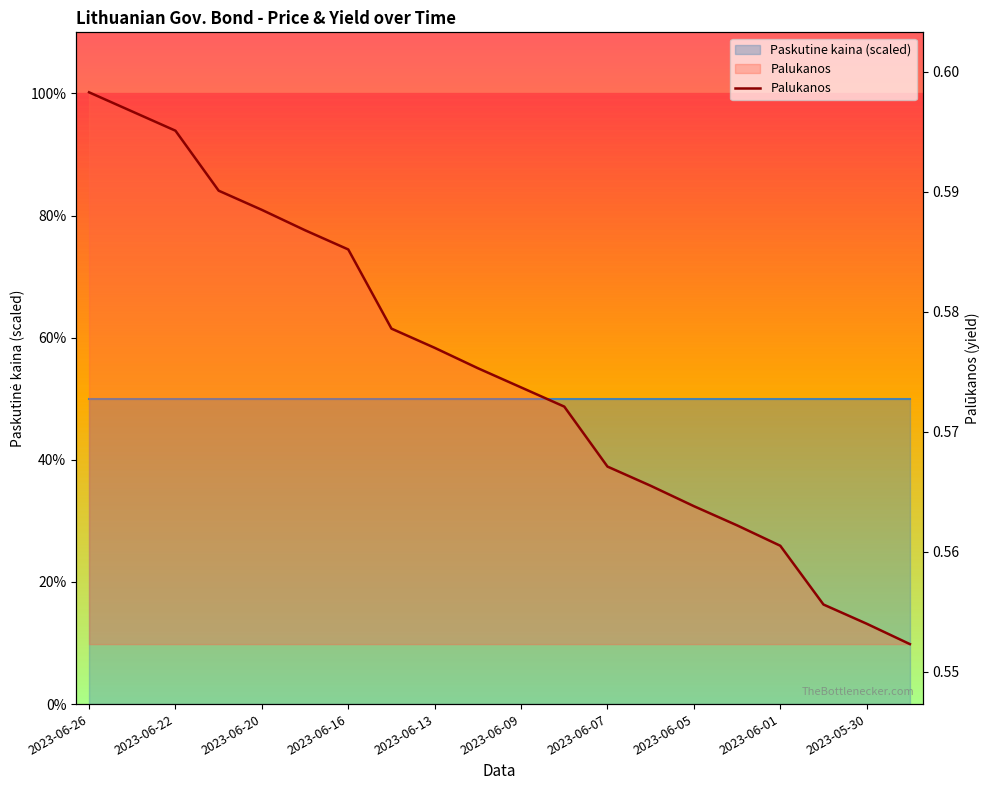

Count the number of categories in the chart.

20